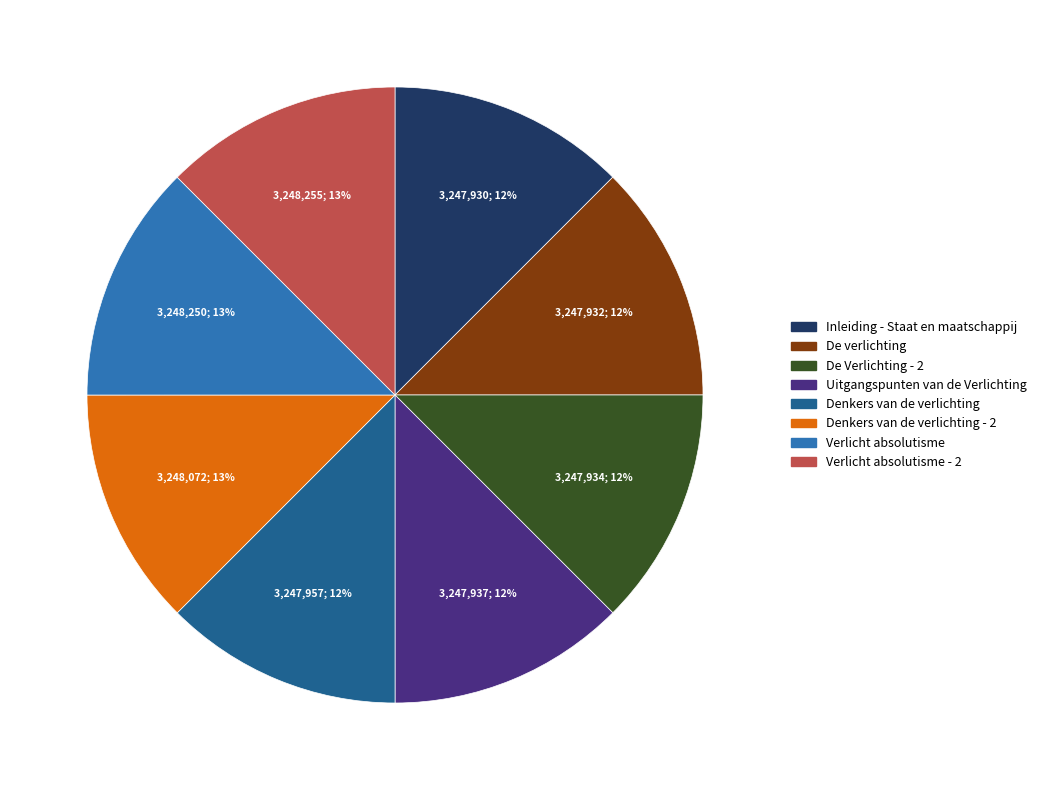

To the nearest percent, what is the average slice percentage?

12%